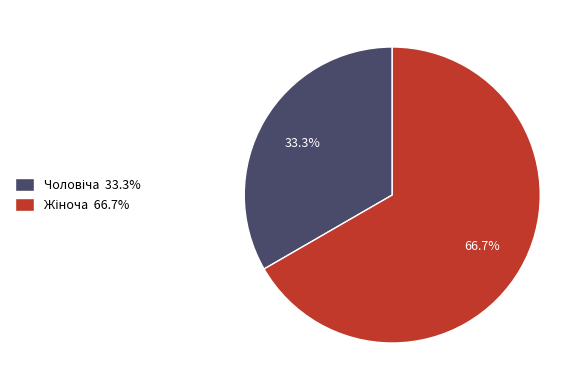

How many segments does this pie chart have?

2